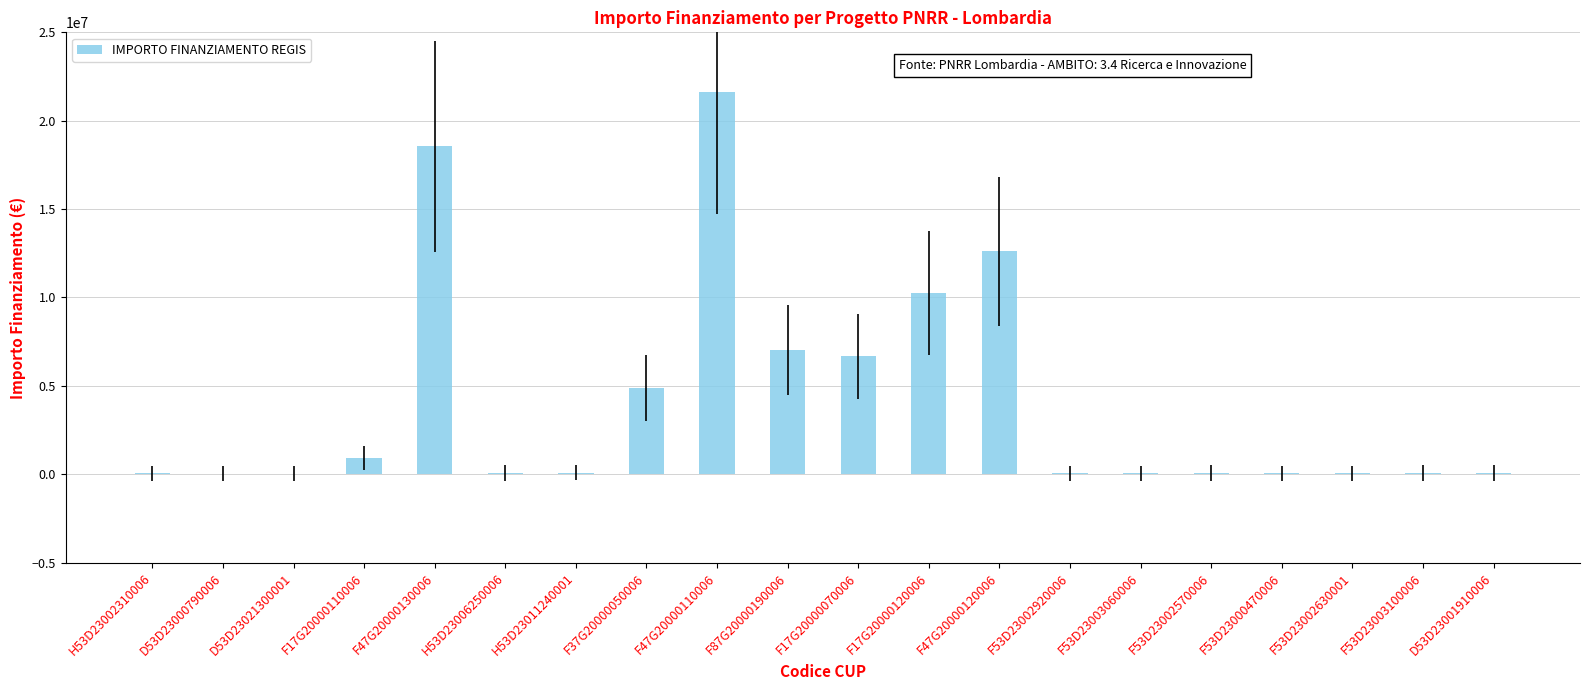

Which category has the highest value across all series?

F47G20000110006